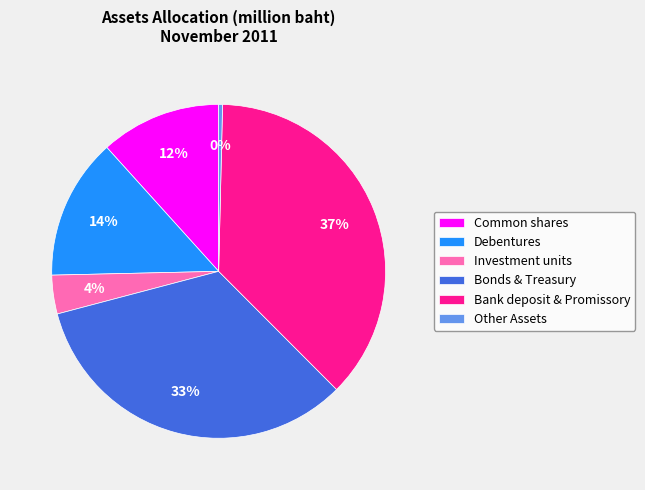

Is the sum of Debentures and Common shares greater than half?

No